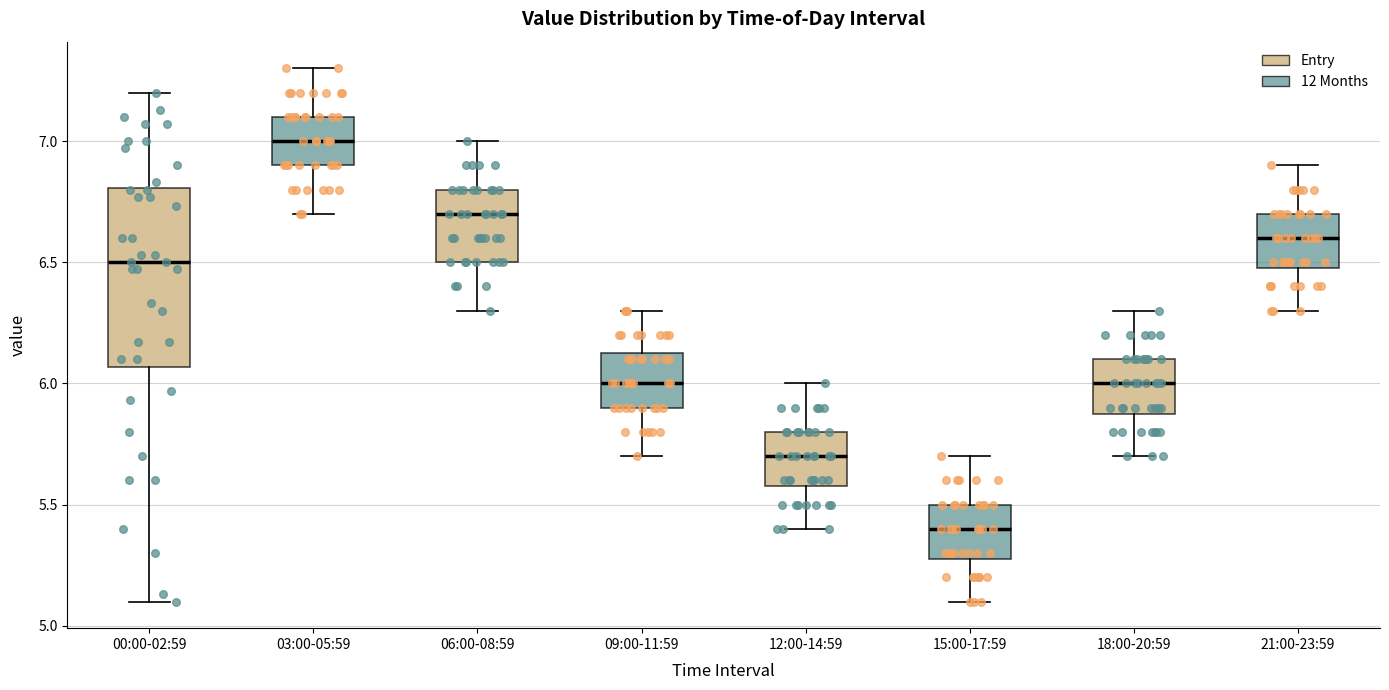

Comparing the boxes themselves (not the whiskers), which one is the tallest?

00:00-02:59